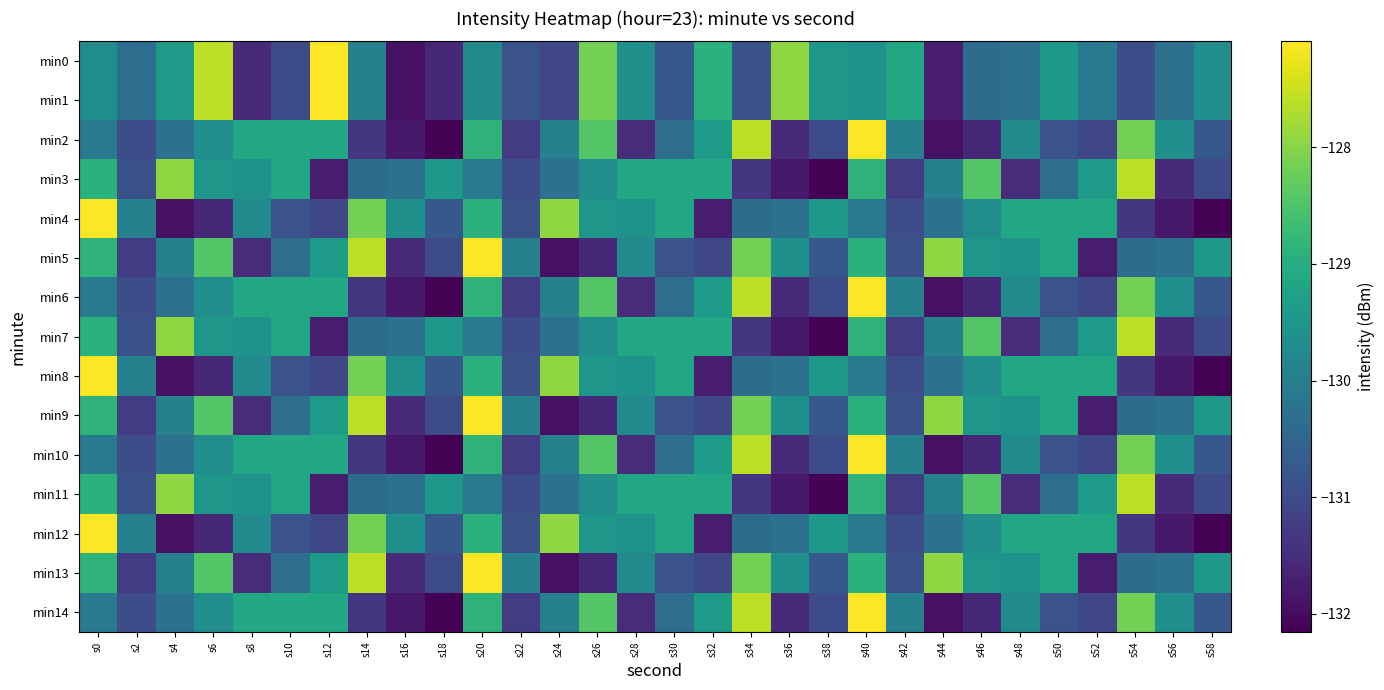

Reading right to left, list all the values displayed in this chart.

min0: s58=-129.7	s56=-130.2	s54=-131.0	s52=-130.1	s50=-129.4	s48=-130.2	s46=-130.4	s44=-131.8	s42=-129.1	s40=-129.6	s38=-129.5	s36=-127.9	s34=-130.9	s32=-128.9	s30=-130.8	s28=-129.6	s26=-128.1	s24=-131.1	s22=-130.9	s20=-129.7	s18=-131.6	s16=-131.9	s14=-130.0	s12=-127.1	s10=-131.0	s8=-131.5	s6=-127.6	s4=-129.4	s2=-130.3	s0=-129.7
min1: s58=-129.7	s56=-130.2	s54=-131.0	s52=-130.1	s50=-129.4	s48=-130.2	s46=-130.4	s44=-131.8	s42=-129.1	s40=-129.6	s38=-129.5	s36=-127.9	s34=-130.9	s32=-128.9	s30=-130.8	s28=-129.6	s26=-128.1	s24=-131.1	s22=-130.9	s20=-129.7	s18=-131.6	s16=-131.9	s14=-130.0	s12=-127.1	s10=-131.0	s8=-131.5	s6=-127.6	s4=-129.4	s2=-130.3	s0=-129.7
min2: s58=-130.8	s56=-129.6	s54=-128.1	s52=-131.1	s50=-130.9	s48=-129.7	s46=-131.6	s44=-131.9	s42=-130.0	s40=-127.1	s38=-131.0	s36=-131.5	s34=-127.6	s32=-129.4	s30=-130.3	s28=-131.5	s26=-128.4	s24=-130.0	s22=-131.3	s20=-128.9	s18=-132.2	s16=-131.8	s14=-131.4	s12=-129.1	s10=-129.1	s8=-129.1	s6=-129.7	s4=-130.2	s2=-131.0	s0=-130.1
min3: s58=-131.0	s56=-131.5	s54=-127.6	s52=-129.4	s50=-130.3	s48=-131.5	s46=-128.4	s44=-130.0	s42=-131.3	s40=-128.9	s38=-132.2	s36=-131.8	s34=-131.4	s32=-129.1	s30=-129.1	s28=-129.1	s26=-129.7	s24=-130.2	s22=-131.0	s20=-130.1	s18=-129.4	s16=-130.2	s14=-130.4	s12=-131.8	s10=-129.1	s8=-129.6	s6=-129.5	s4=-127.9	s2=-130.9	s0=-128.9
min4: s58=-132.2	s56=-131.8	s54=-131.4	s52=-129.1	s50=-129.1	s48=-129.1	s46=-129.7	s44=-130.2	s42=-131.0	s40=-130.1	s38=-129.4	s36=-130.2	s34=-130.4	s32=-131.8	s30=-129.1	s28=-129.6	s26=-129.5	s24=-127.9	s22=-130.9	s20=-128.9	s18=-130.8	s16=-129.6	s14=-128.1	s12=-131.1	s10=-130.9	s8=-129.7	s6=-131.6	s4=-131.9	s2=-130.0	s0=-127.1
min5: s58=-129.4	s56=-130.2	s54=-130.4	s52=-131.8	s50=-129.1	s48=-129.6	s46=-129.5	s44=-127.9	s42=-130.9	s40=-128.9	s38=-130.8	s36=-129.6	s34=-128.1	s32=-131.1	s30=-130.9	s28=-129.7	s26=-131.6	s24=-131.9	s22=-130.0	s20=-127.1	s18=-131.0	s16=-131.5	s14=-127.6	s12=-129.4	s10=-130.3	s8=-131.5	s6=-128.4	s4=-130.0	s2=-131.3	s0=-128.9
min6: s58=-130.8	s56=-129.6	s54=-128.1	s52=-131.1	s50=-130.9	s48=-129.7	s46=-131.6	s44=-131.9	s42=-130.0	s40=-127.1	s38=-131.0	s36=-131.5	s34=-127.6	s32=-129.4	s30=-130.3	s28=-131.5	s26=-128.4	s24=-130.0	s22=-131.3	s20=-128.9	s18=-132.2	s16=-131.8	s14=-131.4	s12=-129.1	s10=-129.1	s8=-129.1	s6=-129.7	s4=-130.2	s2=-131.0	s0=-130.1
min7: s58=-131.0	s56=-131.5	s54=-127.6	s52=-129.4	s50=-130.3	s48=-131.5	s46=-128.4	s44=-130.0	s42=-131.3	s40=-128.9	s38=-132.2	s36=-131.8	s34=-131.4	s32=-129.1	s30=-129.1	s28=-129.1	s26=-129.7	s24=-130.2	s22=-131.0	s20=-130.1	s18=-129.4	s16=-130.2	s14=-130.4	s12=-131.8	s10=-129.1	s8=-129.6	s6=-129.5	s4=-127.9	s2=-130.9	s0=-128.9
min8: s58=-132.2	s56=-131.8	s54=-131.4	s52=-129.1	s50=-129.1	s48=-129.1	s46=-129.7	s44=-130.2	s42=-131.0	s40=-130.1	s38=-129.4	s36=-130.2	s34=-130.4	s32=-131.8	s30=-129.1	s28=-129.6	s26=-129.5	s24=-127.9	s22=-130.9	s20=-128.9	s18=-130.8	s16=-129.6	s14=-128.1	s12=-131.1	s10=-130.9	s8=-129.7	s6=-131.6	s4=-131.9	s2=-130.0	s0=-127.1
min9: s58=-129.4	s56=-130.2	s54=-130.4	s52=-131.8	s50=-129.1	s48=-129.6	s46=-129.5	s44=-127.9	s42=-130.9	s40=-128.9	s38=-130.8	s36=-129.6	s34=-128.1	s32=-131.1	s30=-130.9	s28=-129.7	s26=-131.6	s24=-131.9	s22=-130.0	s20=-127.1	s18=-131.0	s16=-131.5	s14=-127.6	s12=-129.4	s10=-130.3	s8=-131.5	s6=-128.4	s4=-130.0	s2=-131.3	s0=-128.9
min10: s58=-130.8	s56=-129.6	s54=-128.1	s52=-131.1	s50=-130.9	s48=-129.7	s46=-131.6	s44=-131.9	s42=-130.0	s40=-127.1	s38=-131.0	s36=-131.5	s34=-127.6	s32=-129.4	s30=-130.3	s28=-131.5	s26=-128.4	s24=-130.0	s22=-131.3	s20=-128.9	s18=-132.2	s16=-131.8	s14=-131.4	s12=-129.1	s10=-129.1	s8=-129.1	s6=-129.7	s4=-130.2	s2=-131.0	s0=-130.1
min11: s58=-131.0	s56=-131.5	s54=-127.6	s52=-129.4	s50=-130.3	s48=-131.5	s46=-128.4	s44=-130.0	s42=-131.3	s40=-128.9	s38=-132.2	s36=-131.8	s34=-131.4	s32=-129.1	s30=-129.1	s28=-129.1	s26=-129.7	s24=-130.2	s22=-131.0	s20=-130.1	s18=-129.4	s16=-130.2	s14=-130.4	s12=-131.8	s10=-129.1	s8=-129.6	s6=-129.5	s4=-127.9	s2=-130.9	s0=-128.9
min12: s58=-132.2	s56=-131.8	s54=-131.4	s52=-129.1	s50=-129.1	s48=-129.1	s46=-129.7	s44=-130.2	s42=-131.0	s40=-130.1	s38=-129.4	s36=-130.2	s34=-130.4	s32=-131.8	s30=-129.1	s28=-129.6	s26=-129.5	s24=-127.9	s22=-130.9	s20=-128.9	s18=-130.8	s16=-129.6	s14=-128.1	s12=-131.1	s10=-130.9	s8=-129.7	s6=-131.6	s4=-131.9	s2=-130.0	s0=-127.1
min13: s58=-129.4	s56=-130.2	s54=-130.4	s52=-131.8	s50=-129.1	s48=-129.6	s46=-129.5	s44=-127.9	s42=-130.9	s40=-128.9	s38=-130.8	s36=-129.6	s34=-128.1	s32=-131.1	s30=-130.9	s28=-129.7	s26=-131.6	s24=-131.9	s22=-130.0	s20=-127.1	s18=-131.0	s16=-131.5	s14=-127.6	s12=-129.4	s10=-130.3	s8=-131.5	s6=-128.4	s4=-130.0	s2=-131.3	s0=-128.9
min14: s58=-130.8	s56=-129.6	s54=-128.1	s52=-131.1	s50=-130.9	s48=-129.7	s46=-131.6	s44=-131.9	s42=-130.0	s40=-127.1	s38=-131.0	s36=-131.5	s34=-127.6	s32=-129.4	s30=-130.3	s28=-131.5	s26=-128.4	s24=-130.0	s22=-131.3	s20=-128.9	s18=-132.2	s16=-131.8	s14=-131.4	s12=-129.1	s10=-129.1	s8=-129.1	s6=-129.7	s4=-130.2	s2=-131.0	s0=-130.1